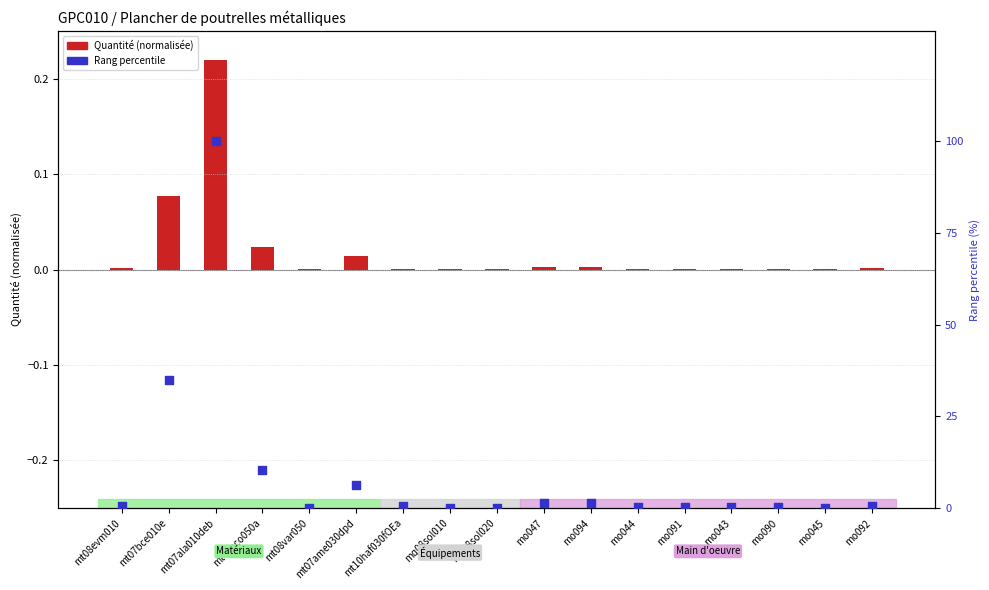

At which category is the sum across all series the highest?

mt07ala010deb